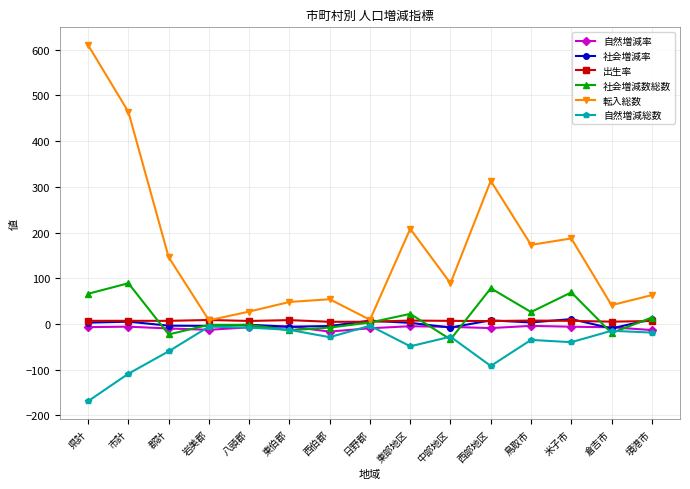

How many values in the 自然増減率 series are below -7?

9